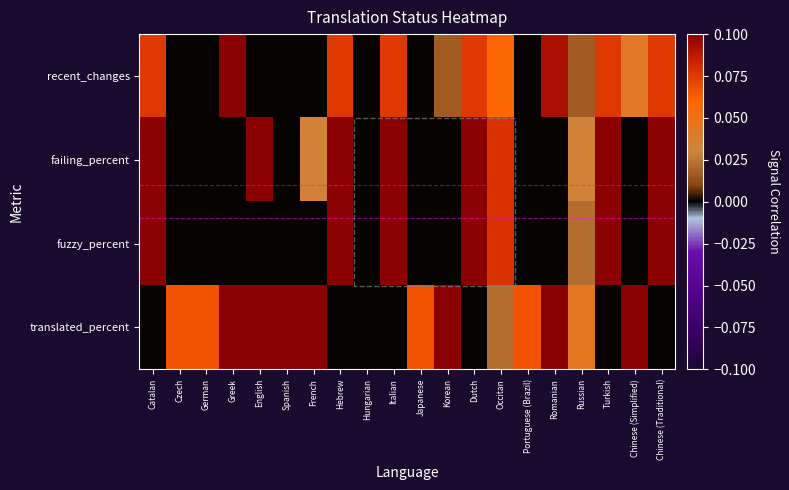

Is the value of recent_changes at Czech greater than the value of failing_percent at Occitan?

No